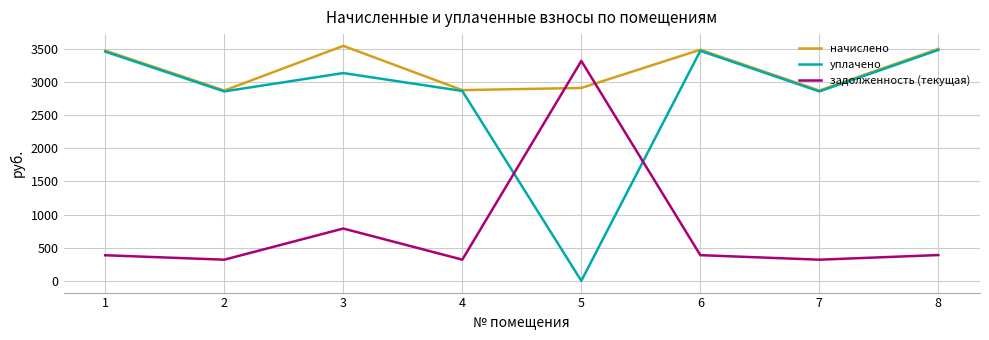

What is the approximate value of задолженность (текущая) at 2?

319.0